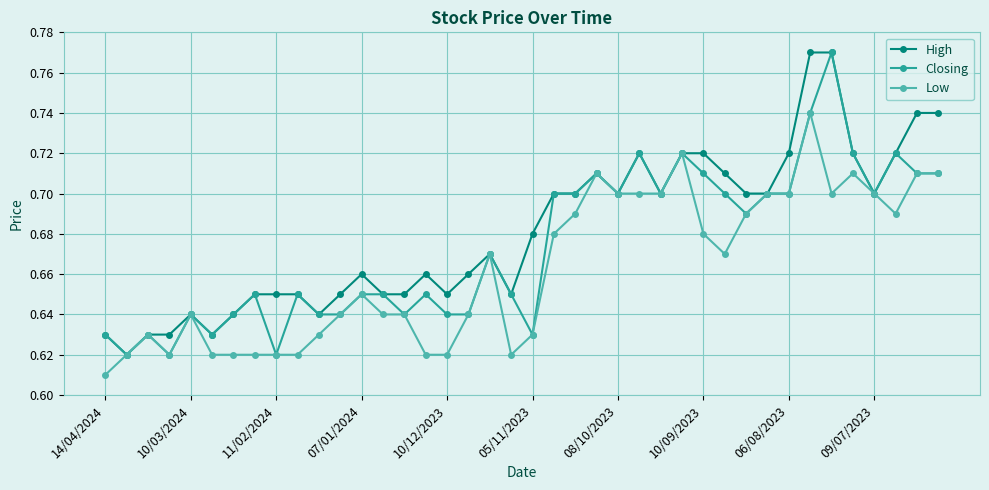

Count the Low values in the range 0 to 1.

40